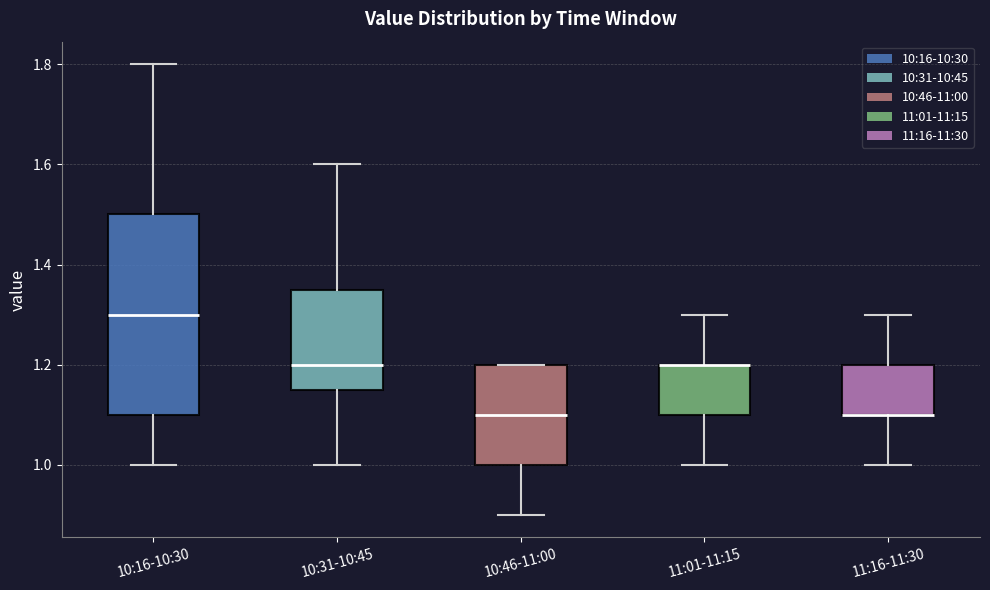

Which box is the tallest, from its lower edge to its upper edge?

10:16-10:30